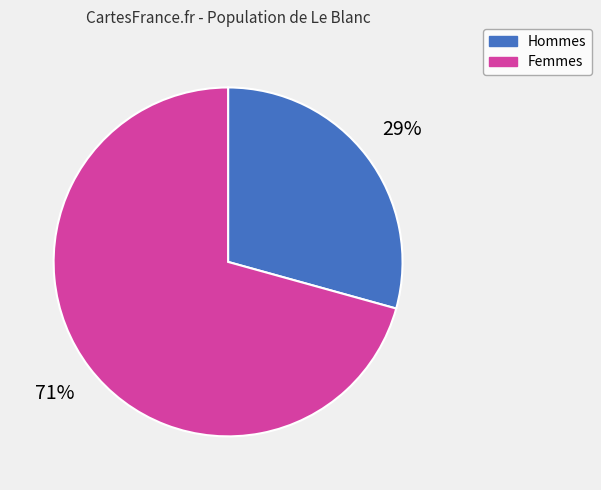

To the nearest percent, what is the average slice percentage?

50%